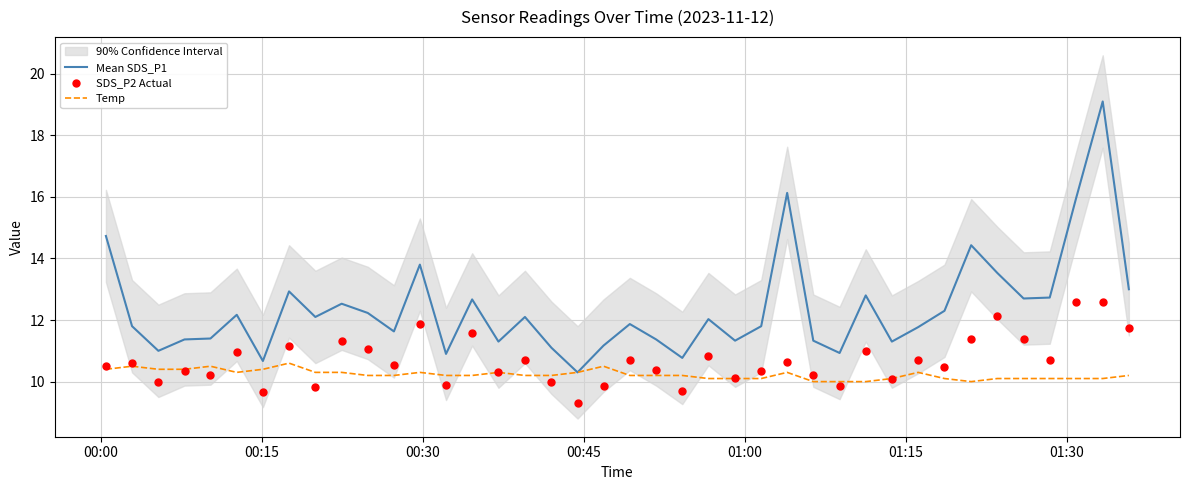

Which series has the widest spread of Y values?

Mean SDS_P1